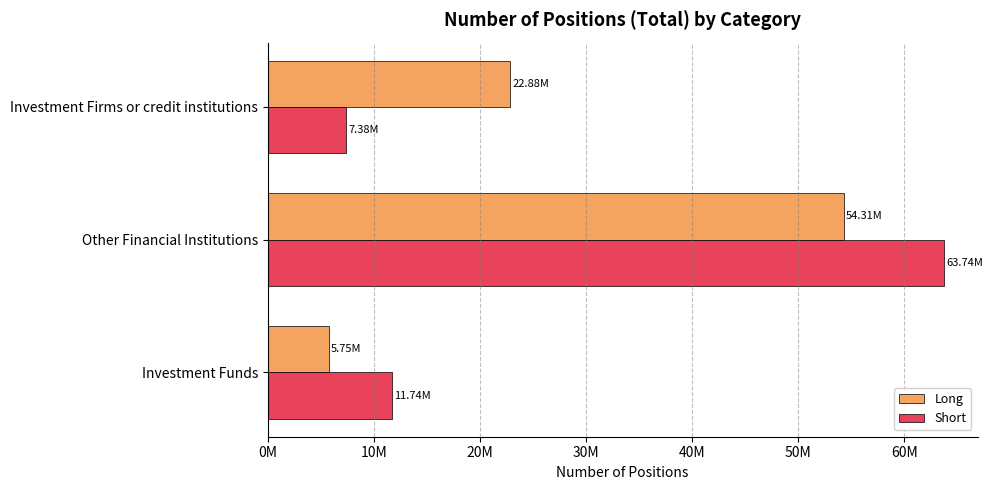

What are all the series names shown in the legend?

Long, Short